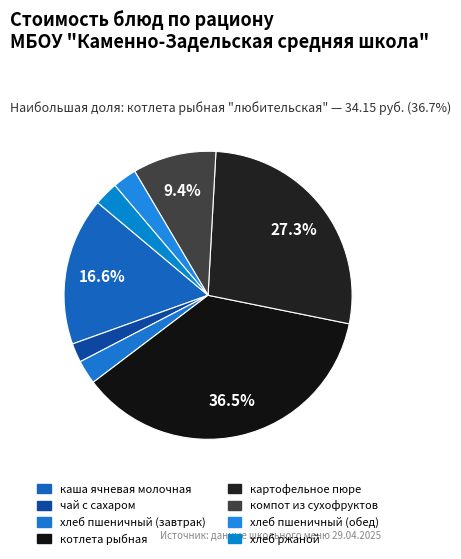

To the nearest percent, what is the average slice percentage?

12%